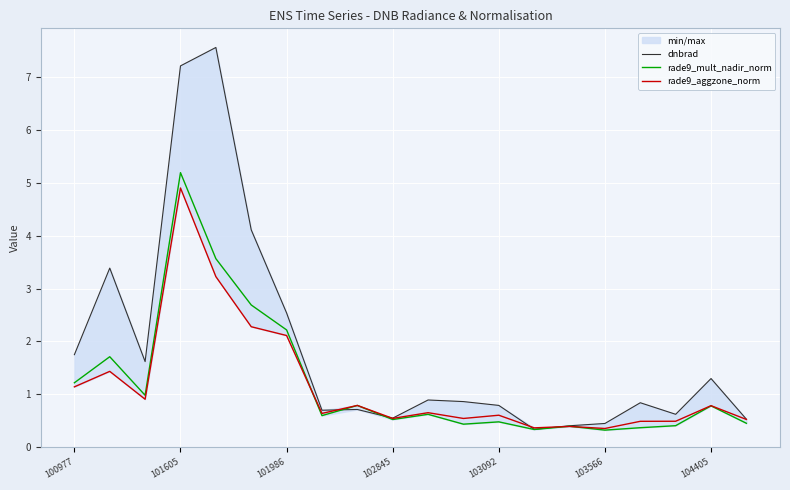

What is the value of the rade9_mult_nadir_norm point at the 5th from the left?

3.6